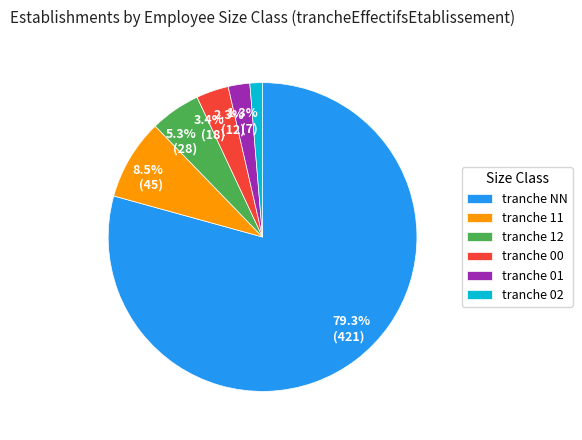

Does any single category account for the majority?

Yes